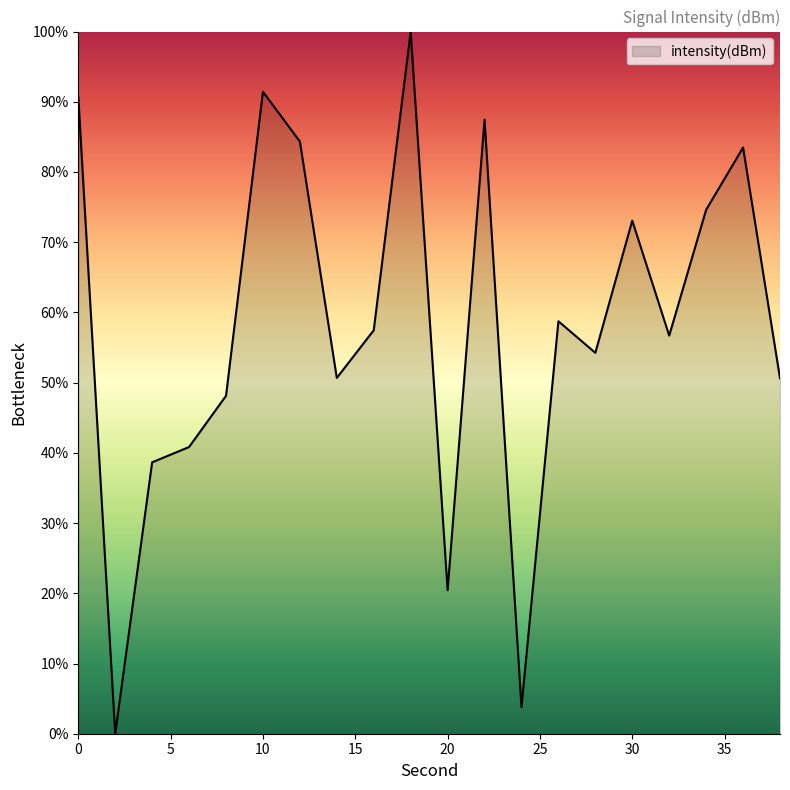

What is the difference between the maximum and minimum values?

100.0